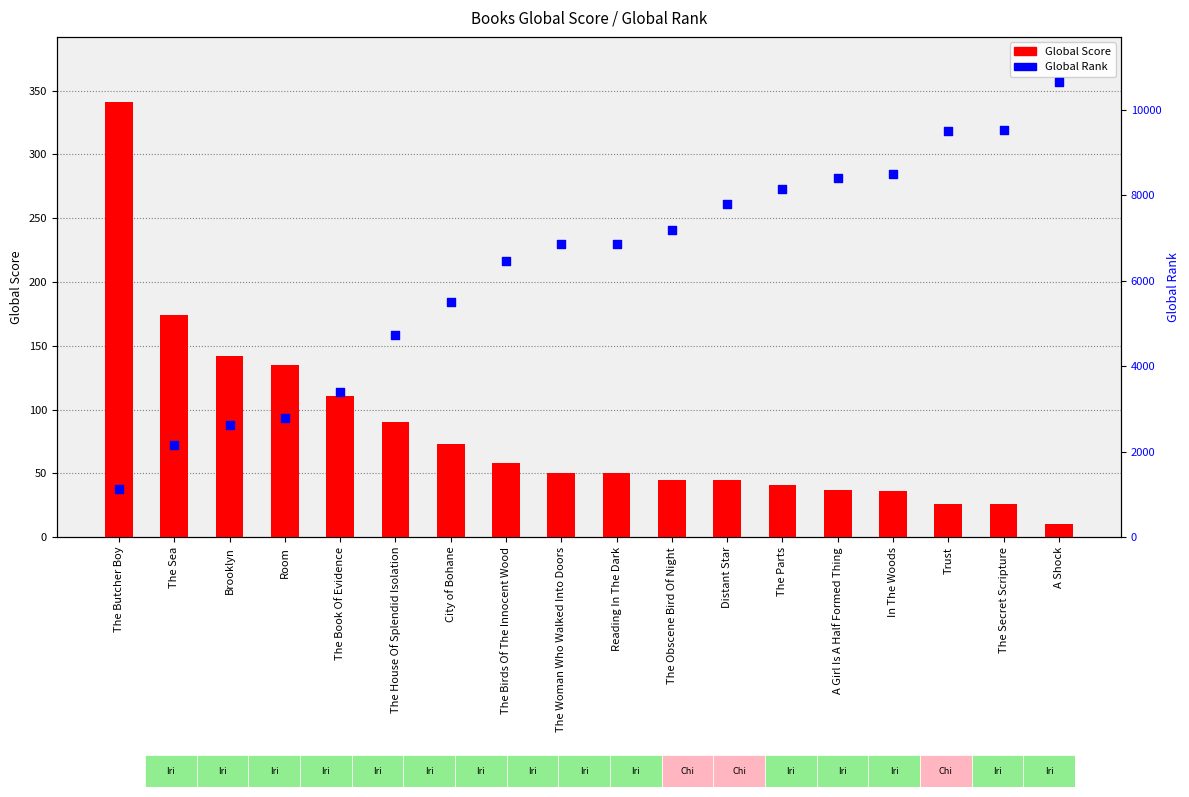

Is the value of Global Score at A Girl Is A Half Formed Thing greater than the value of Global Rank at Reading In The Dark?

No